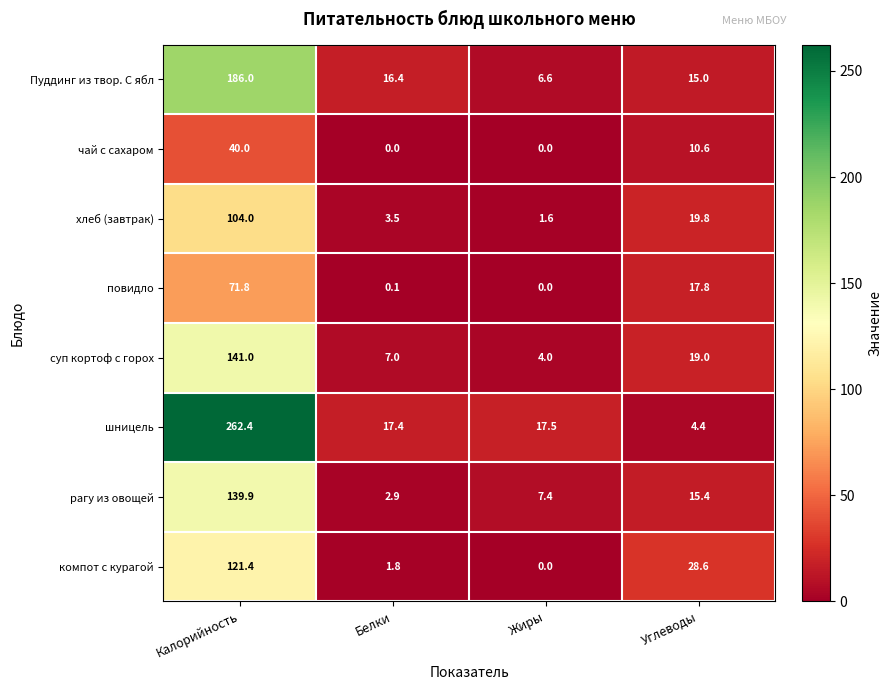

How many series are shown in this chart?

8